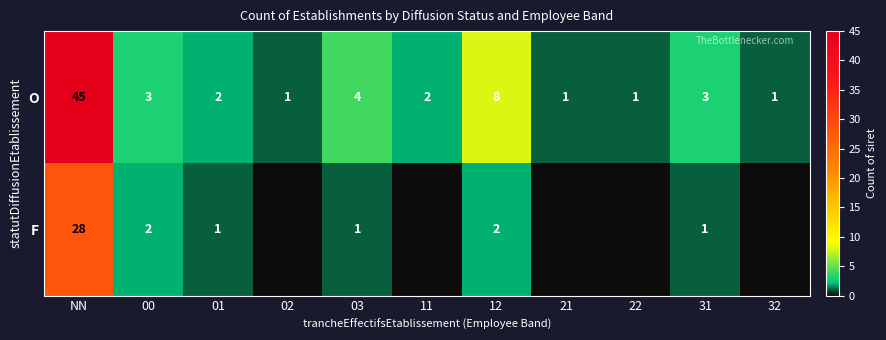

What is the difference between the highest and lowest values at 12?

6